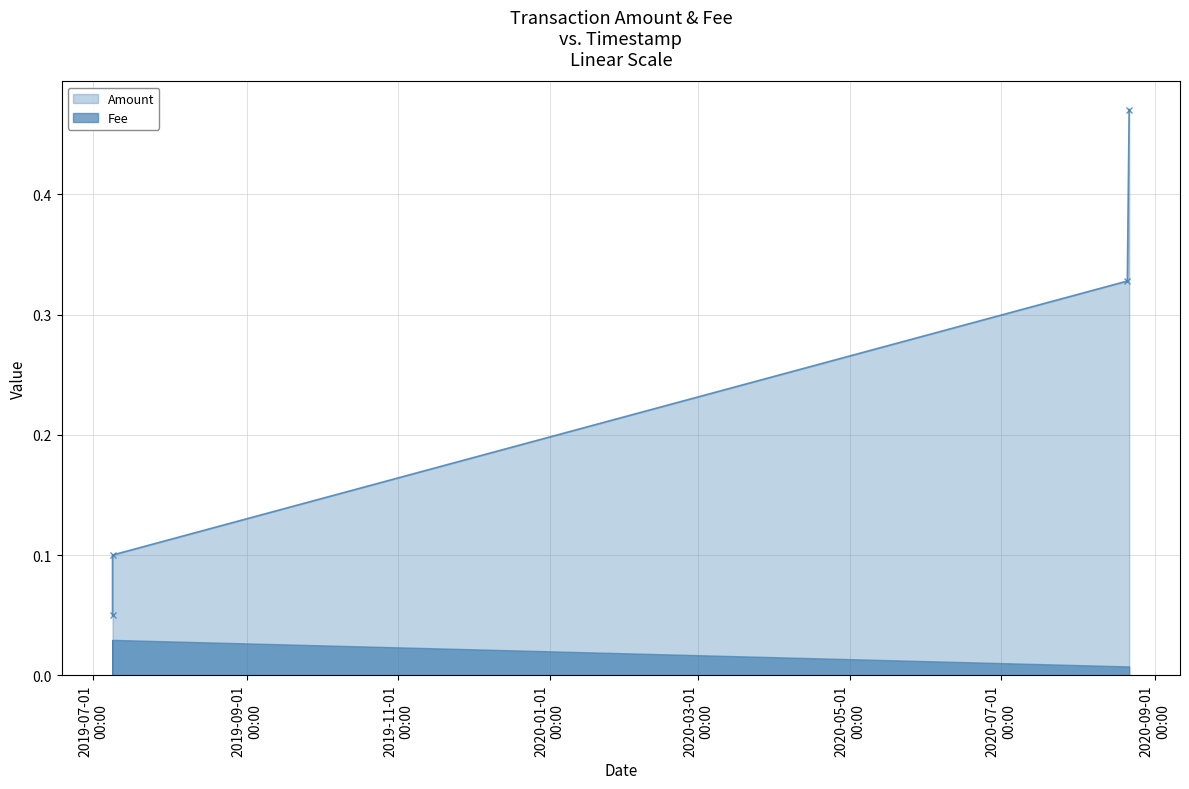

List the series in order of their peak value, highest first.

Amount, Fee